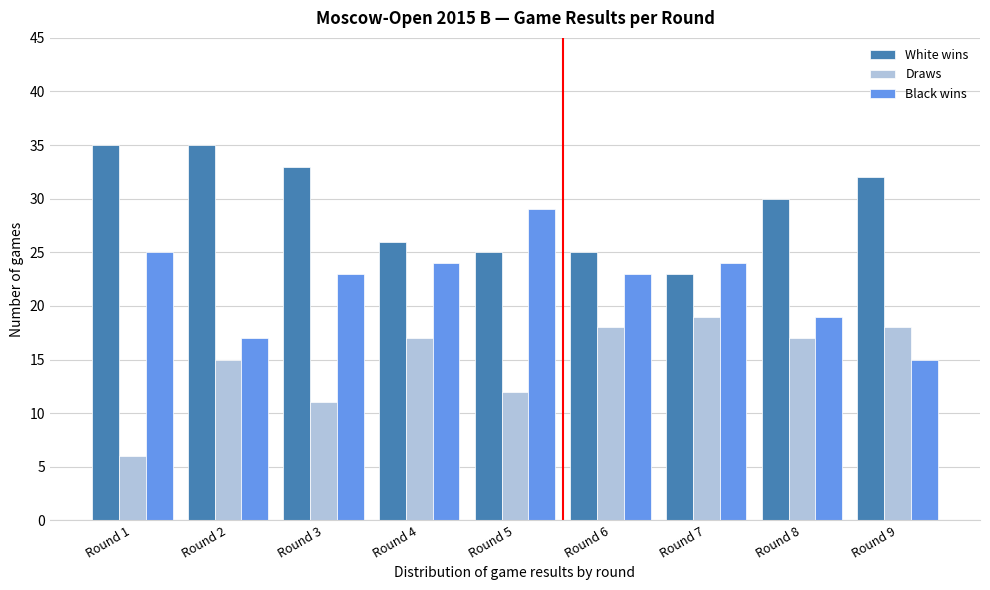

Reading right to left, extract all data points from this chart.

White wins: 32	30	23	25	25	26	33	35	35
Draws: 18	17	19	18	12	17	11	15	6
Black wins: 15	19	24	23	29	24	23	17	25